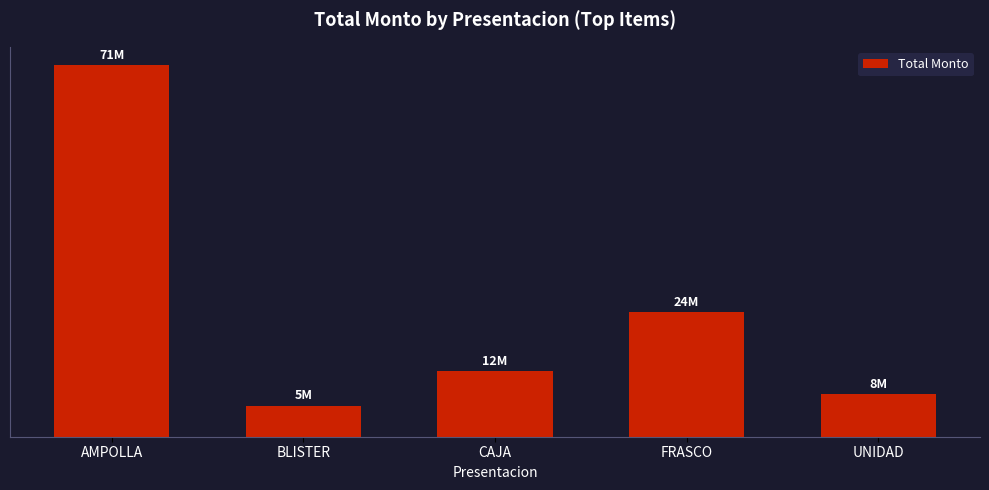

How many values are below 12657000?

2